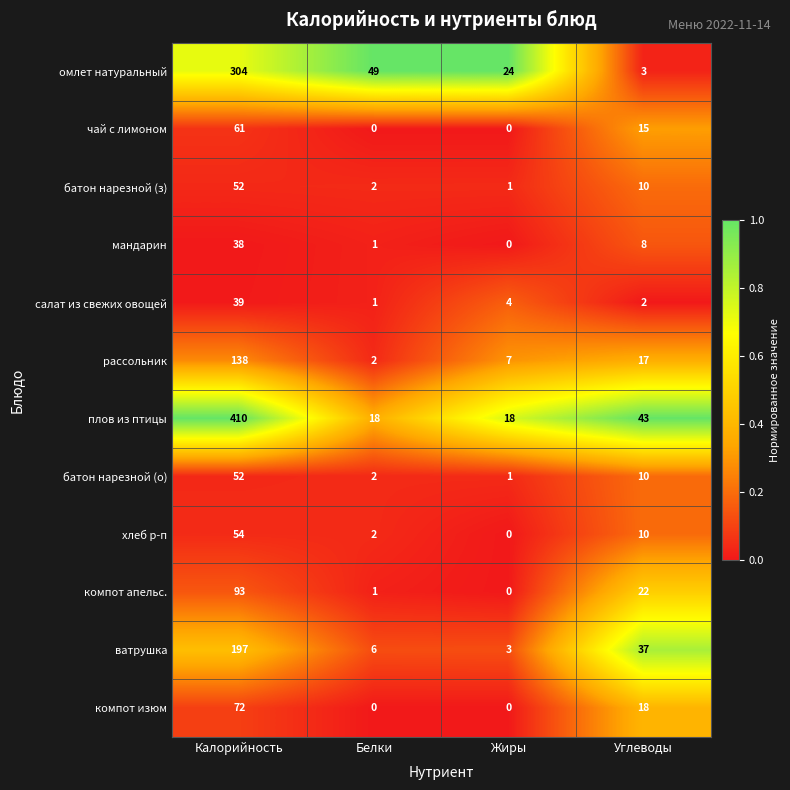

What is the difference between the highest and lowest values at Калорийность?

372